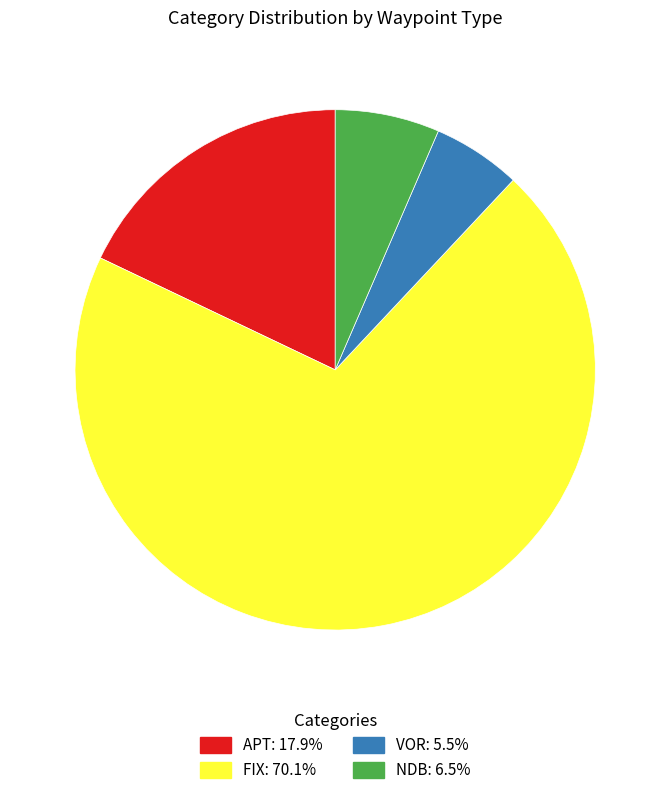

Is the sum of VOR and APT greater than half?

No